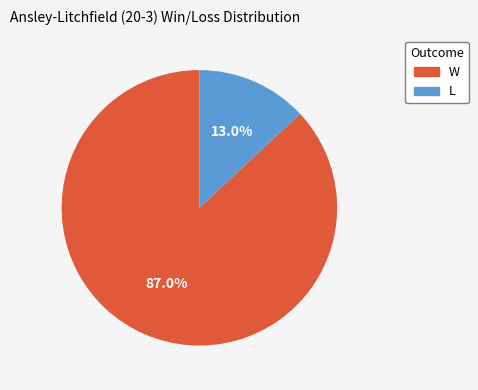

Which category has the smallest portion of the pie?

L